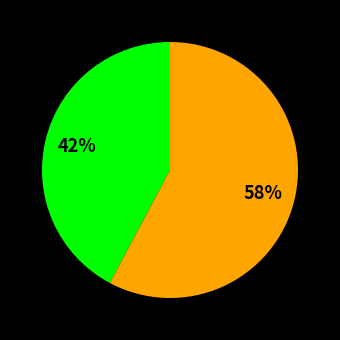

Does any single category account for the majority?

Yes